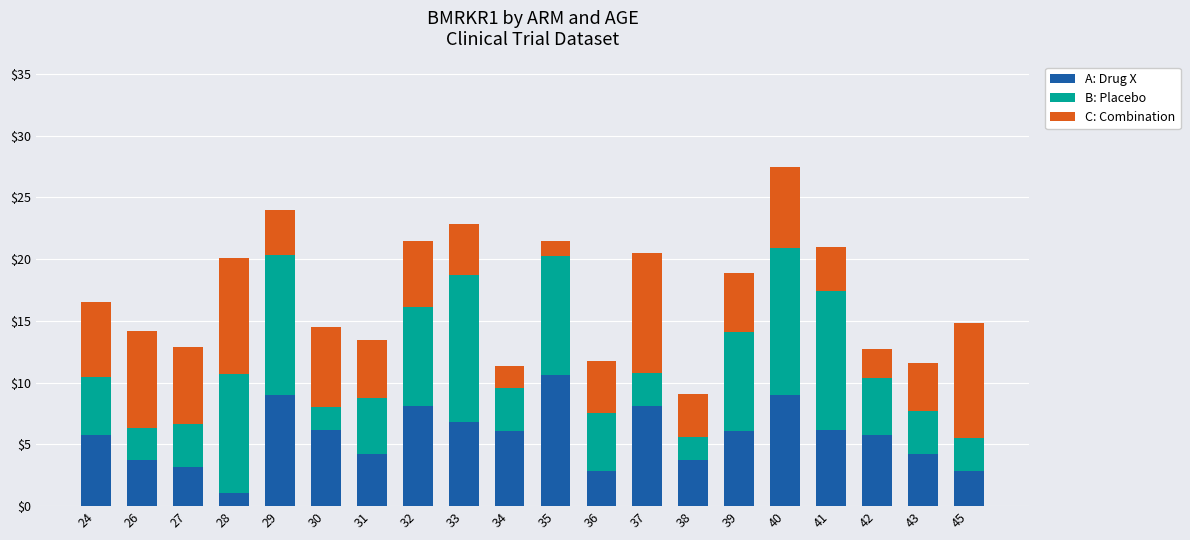

True or false: A: Drug X has a value of 6.1 at 30.

True